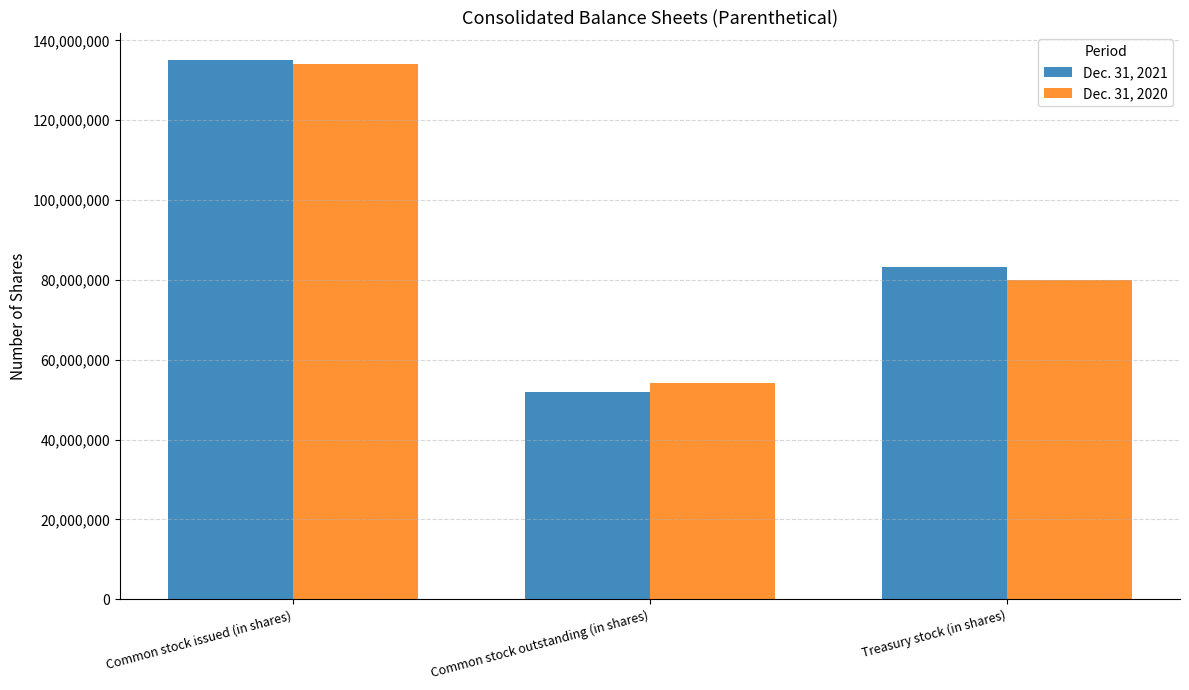

What is the difference between the highest and lowest values at Common stock outstanding (in shares)?

2061000